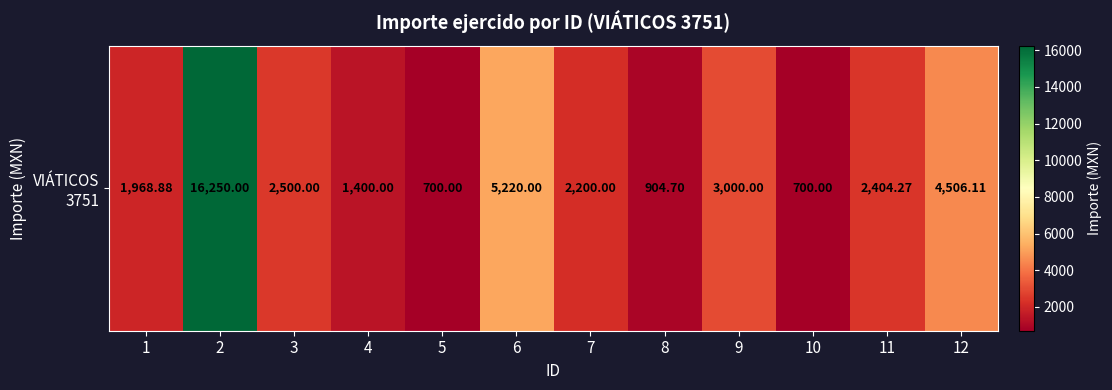

Reading left to right, transcribe all the data shown in this chart.

1=1968.9	2=16250.0	3=2500.0	4=1400.0	5=700.0	6=5220.0	7=2200.0	8=904.7	9=3000.0	10=700.0	11=2404.3	12=4506.1